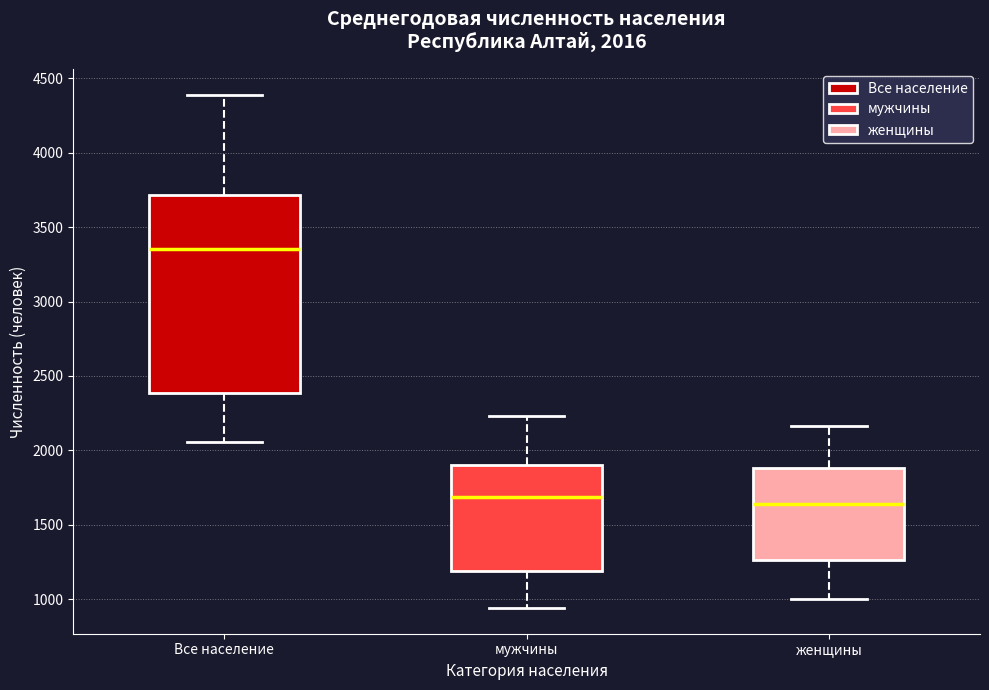

Comparing the boxes themselves (not the whiskers), which one is the tallest?

Все население